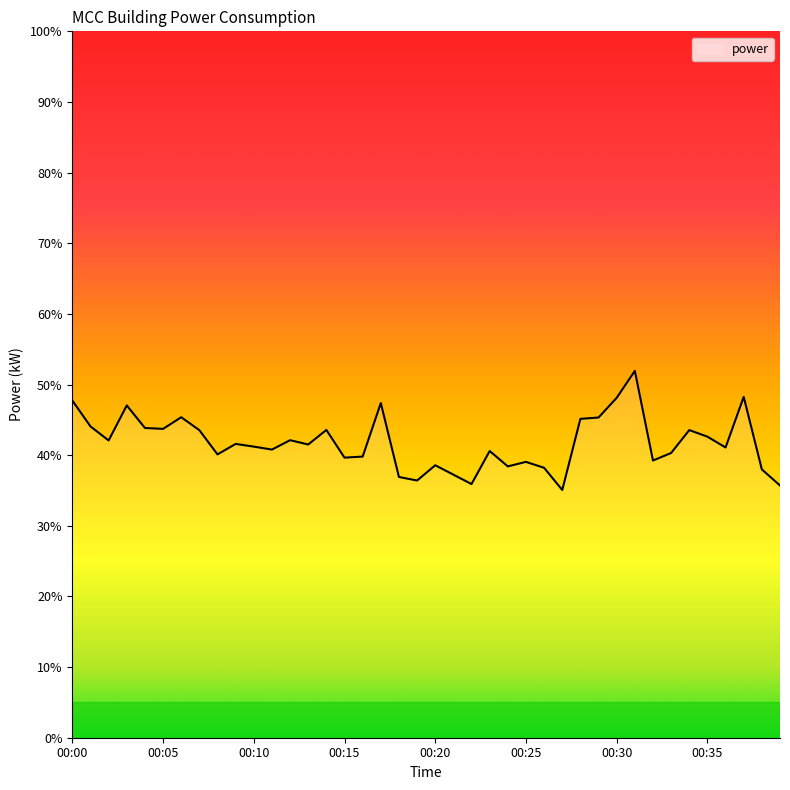

What is the sum of all values?

1670.8